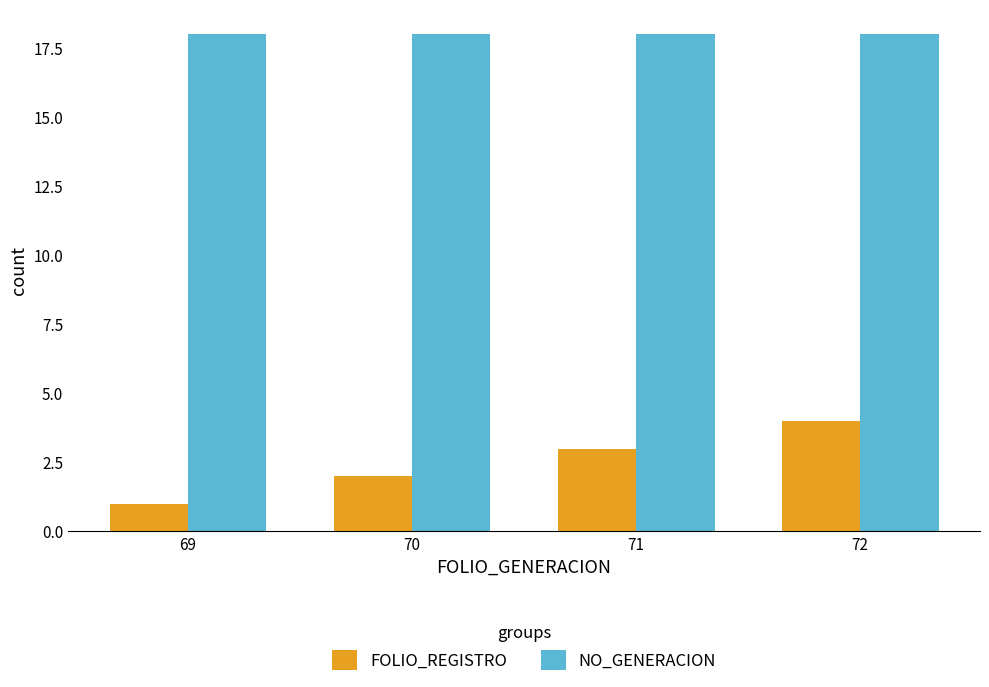

Between 70 and 72, which series saw the biggest shift?

FOLIO_REGISTRO